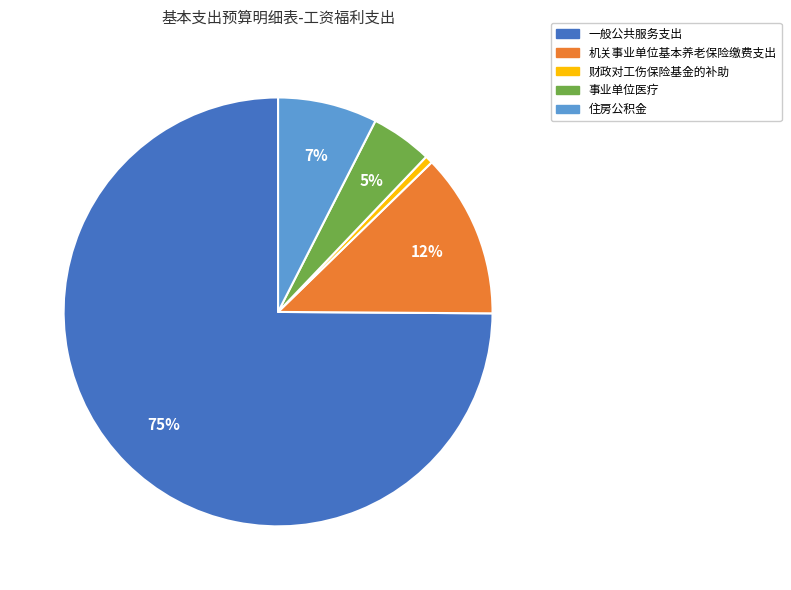

Which has a higher value, 一般公共服务支出 or 财政对工伤保险基金的补助?

一般公共服务支出